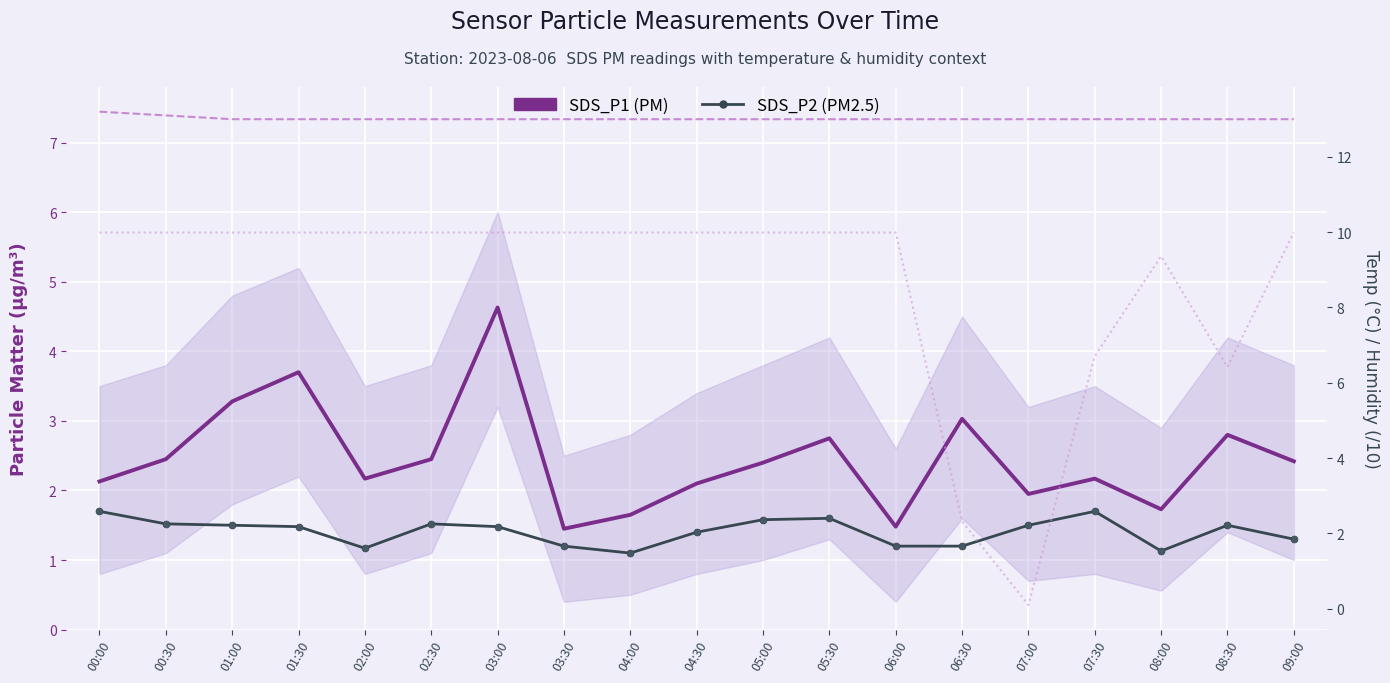

Which series has the widest spread of values?

Humidity (/10)